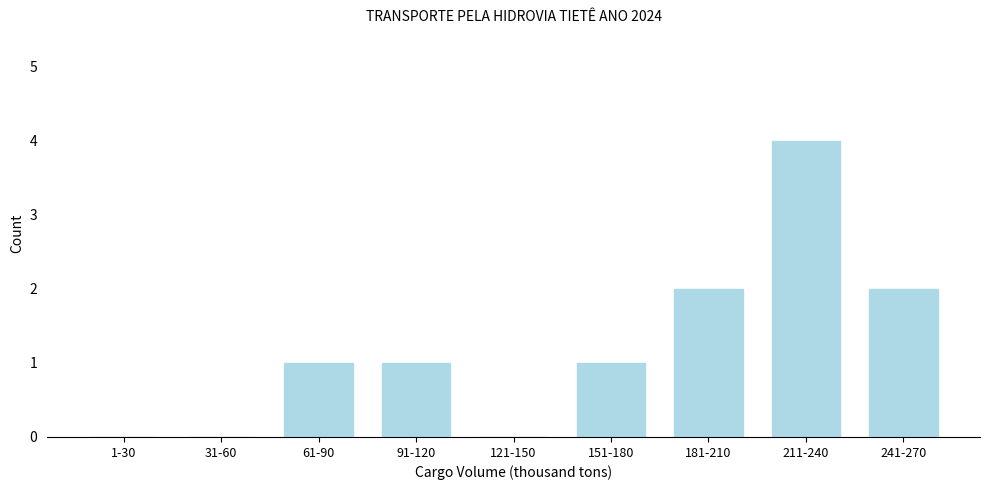

Reading right to left, extract all data points from this chart.

241-270=2	211-240=4	181-210=2	151-180=1	121-150=0	91-120=1	61-90=1	31-60=0	1-30=0